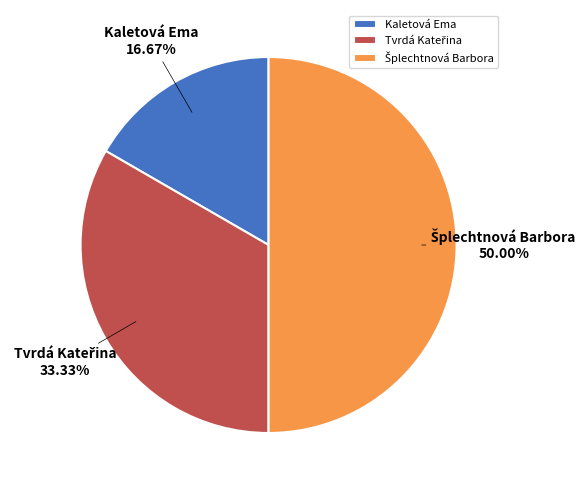

Which slice is the smallest?

Kaletová Ema